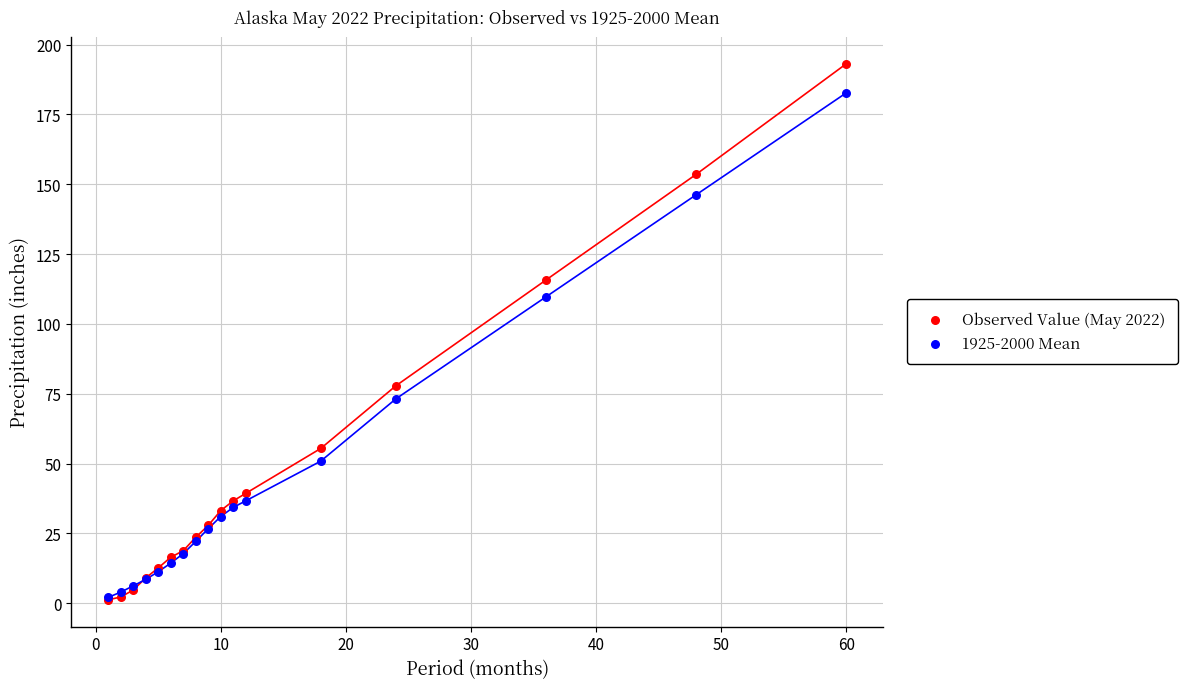

Which series has the widest spread of Y values?

Observed Value (May 2022)